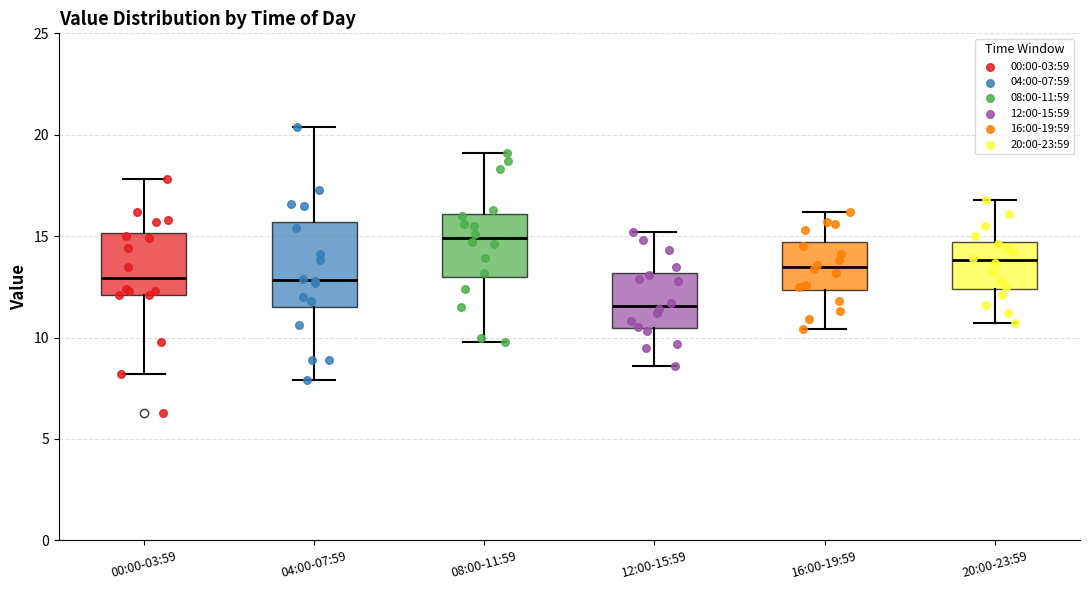

Which box's median line is the lowest?

12:00-15:59